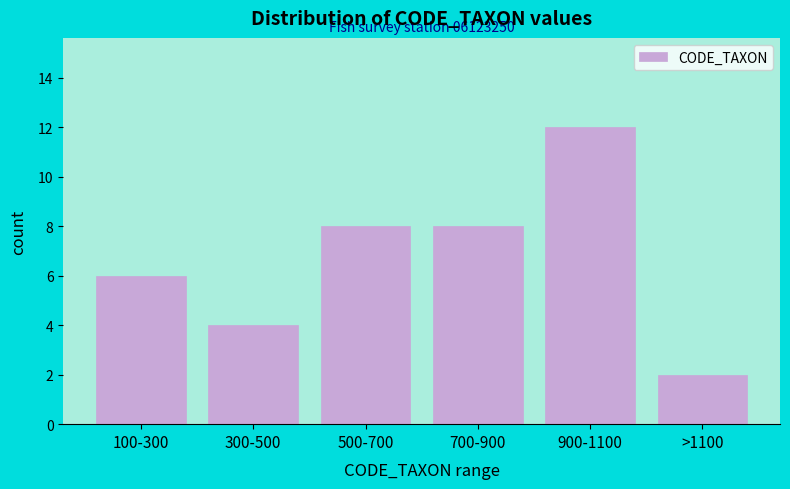

Reading left to right, extract all data points from this chart.

100-300=6	300-500=4	500-700=8	700-900=8	900-1100=12	>1100=2